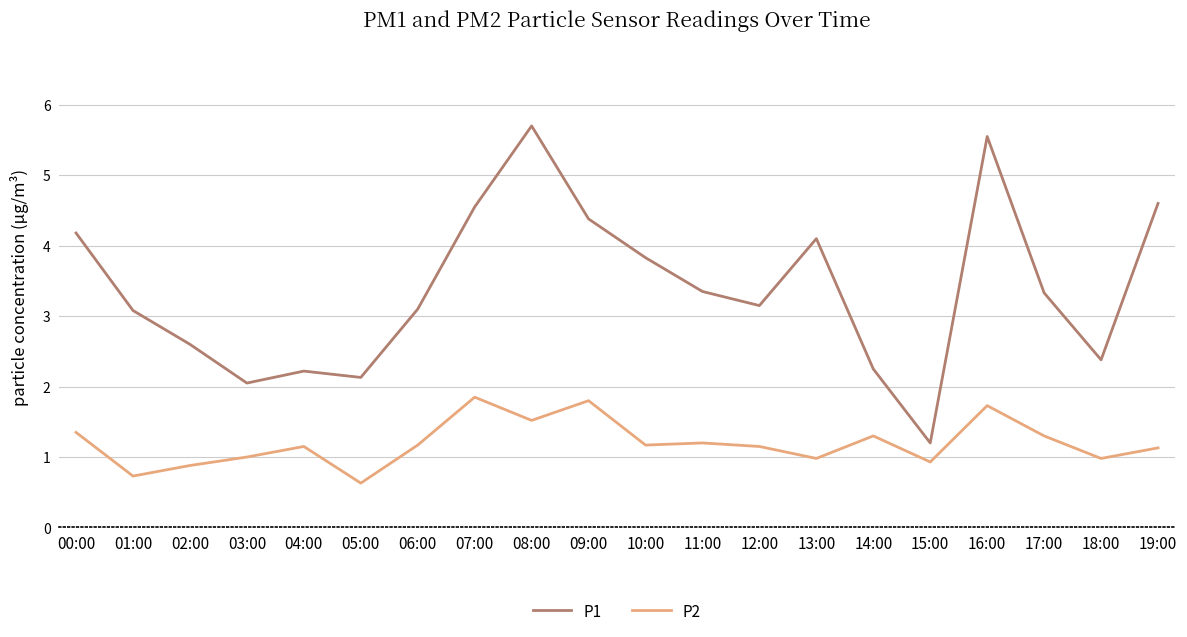

What position from the left is 17:00?

18